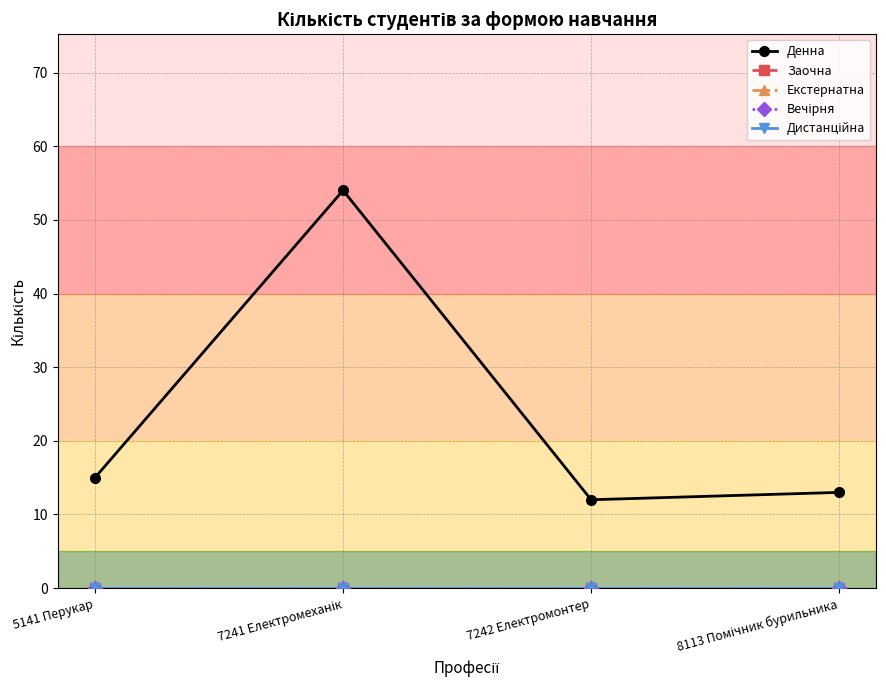

Is this an area chart (filled region under the line)?

No